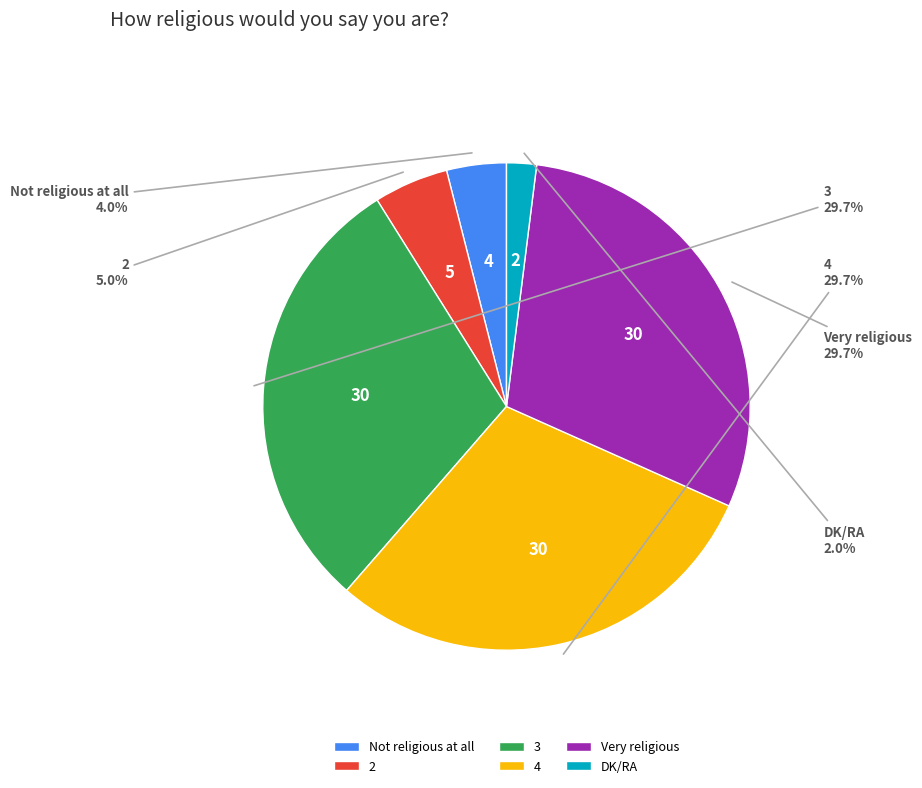

The 2 slice represents 5% of the pie. True or false?

True